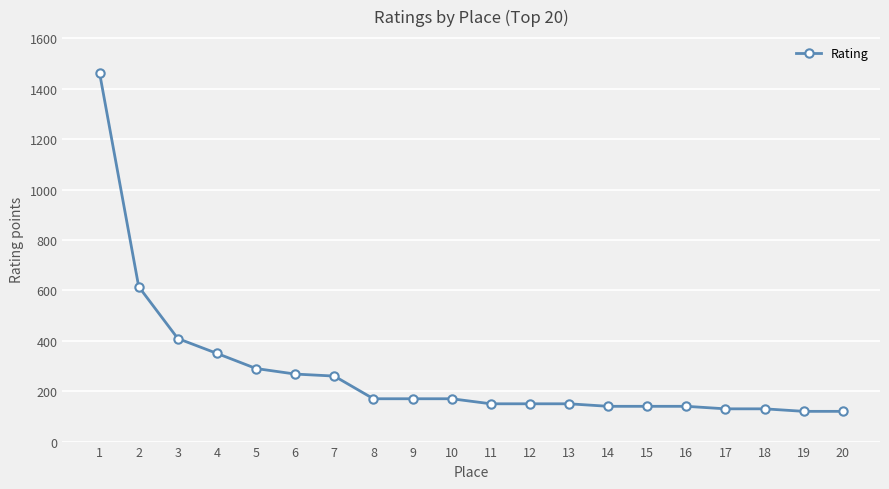

Is this an area chart (filled region under the line)?

No